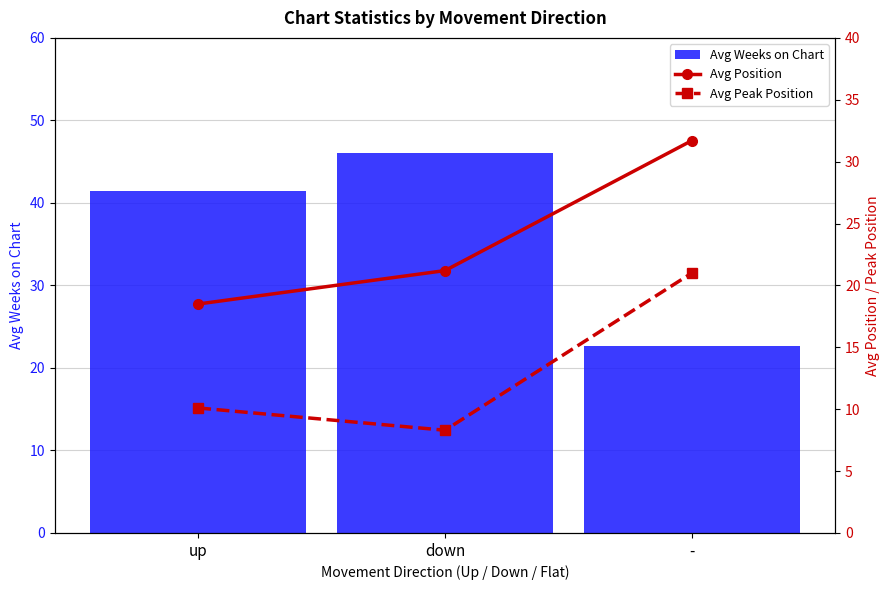

Which series has the largest total across all categories?

Avg Weeks on Chart